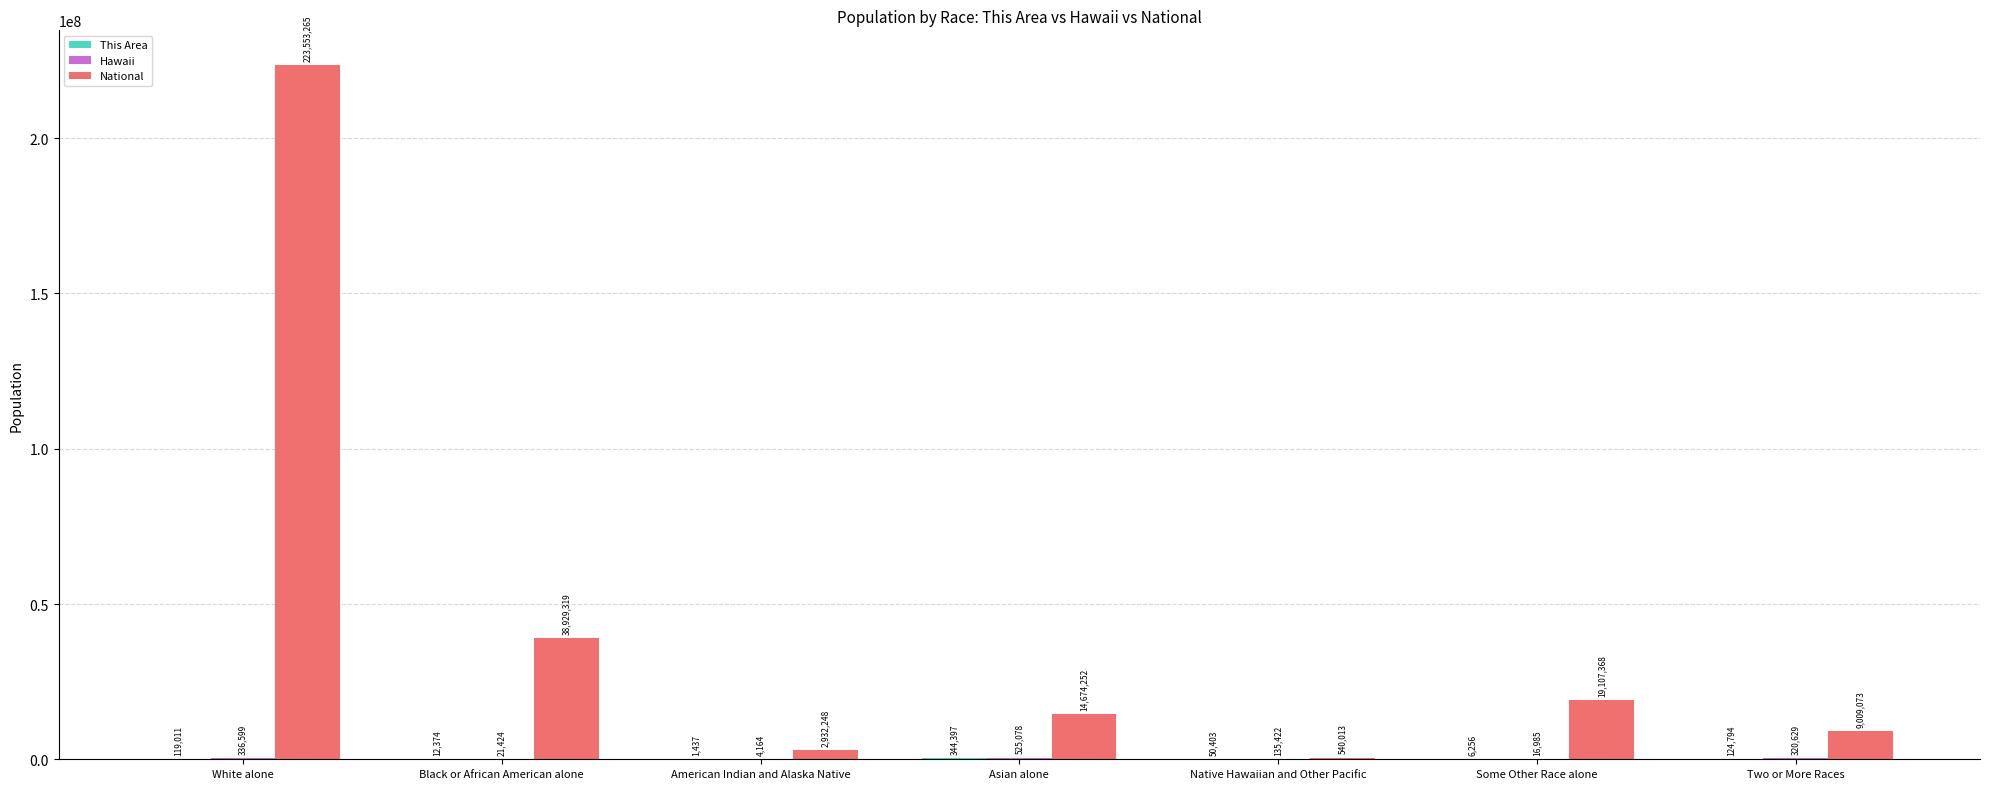

Which series has the largest total across all categories?

National